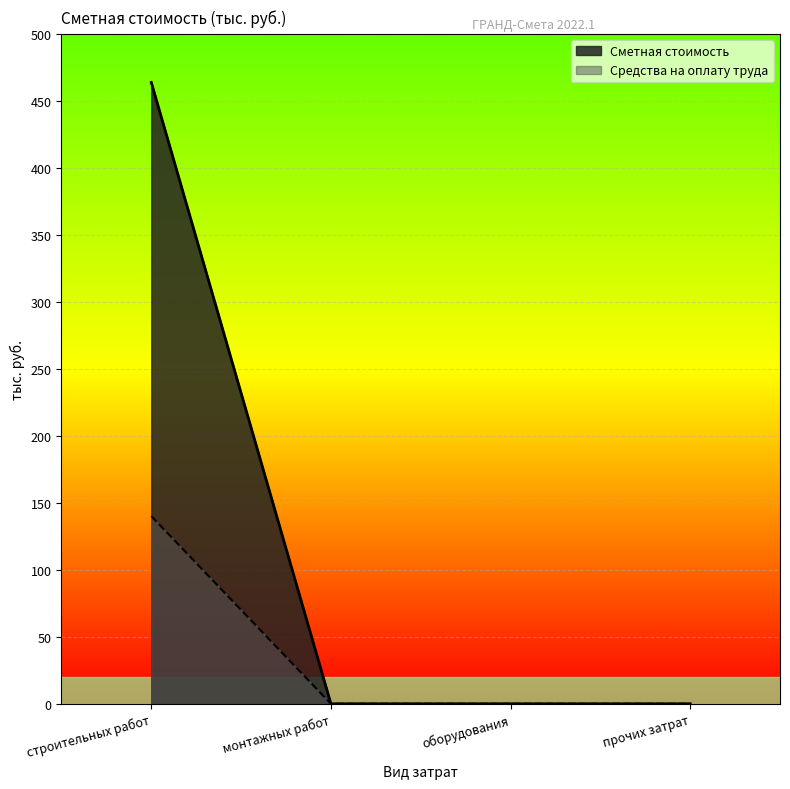

Where is Средства на оплату труда nearest to the value 70?

монтажных работ